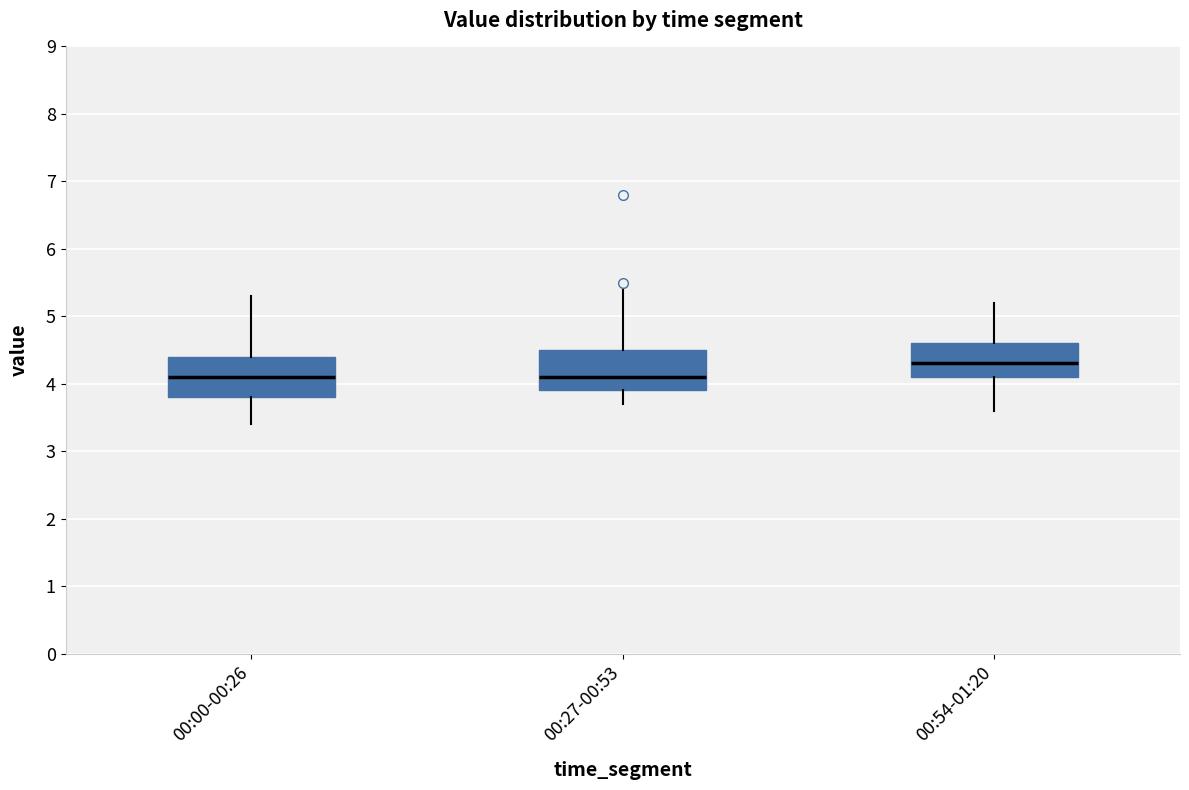

Which box has the highest median line?

00:54-01:20